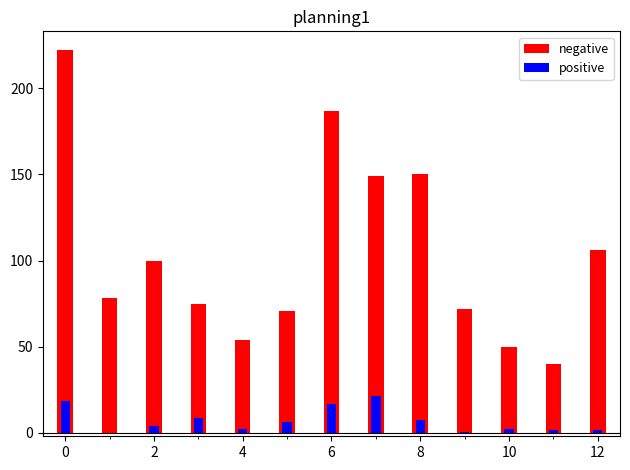

Is the value of positive at 2 greater than the value of negative at 9?

No